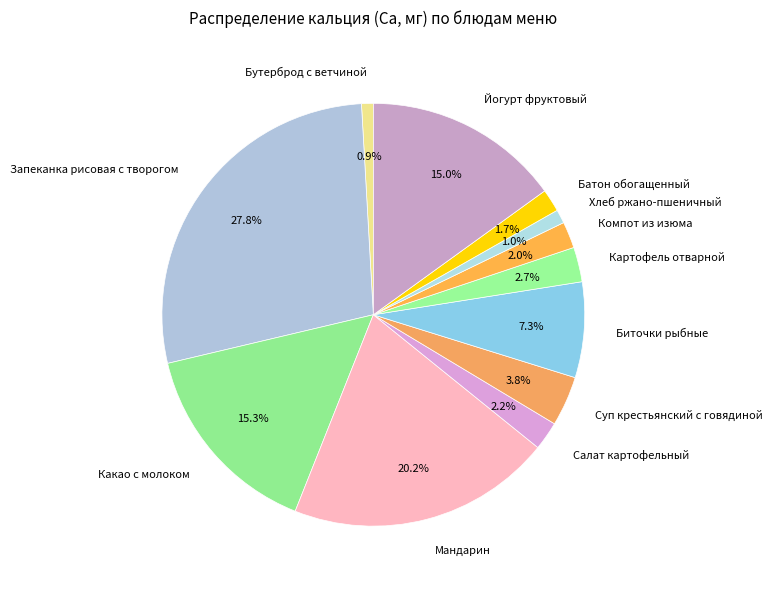

How many segments does this pie chart have?

12